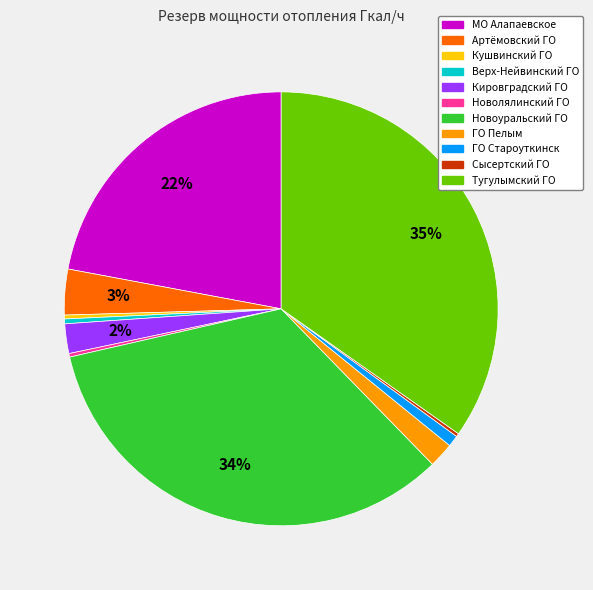

What is the largest slice in the pie chart?

Тугулымский ГО